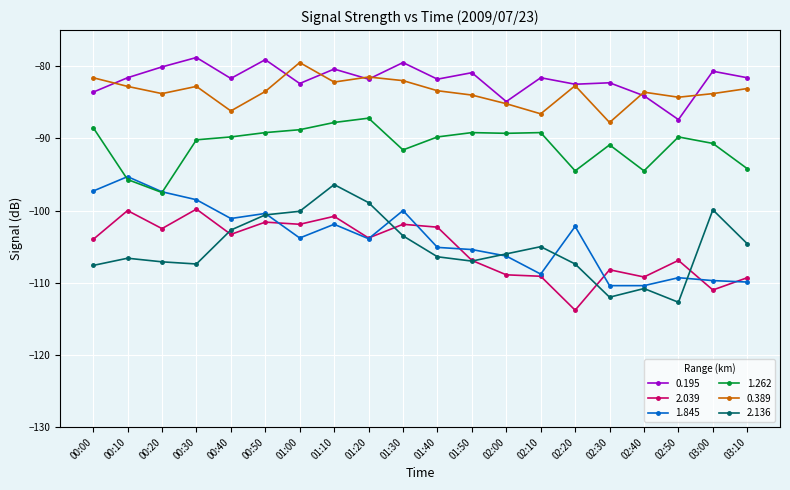

List the series in order of their peak value, lowest first.

2.039, 2.136, 1.845, 1.262, 0.389, 0.195